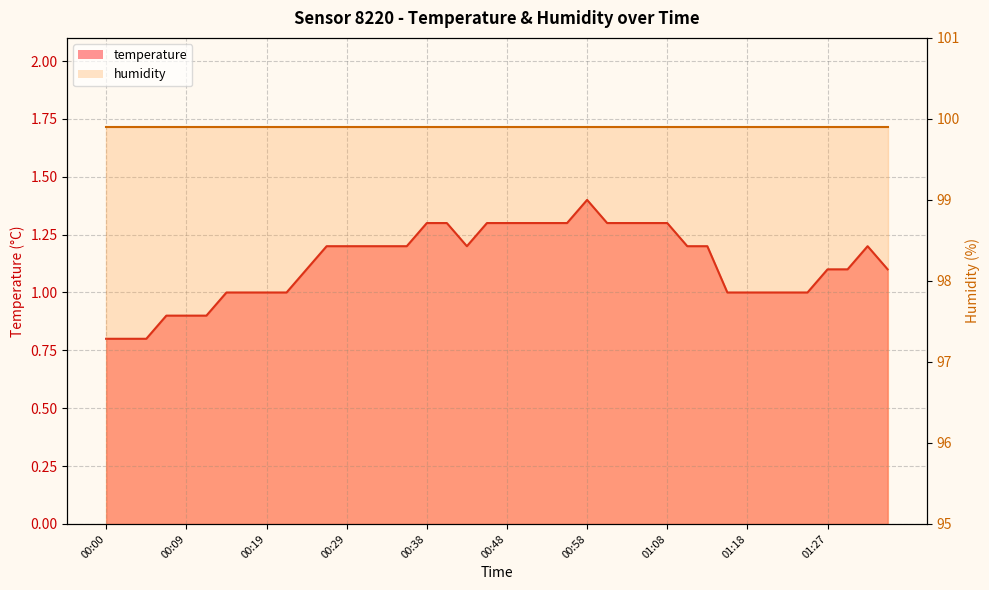

Reading left to right, list all the values displayed in this chart.

0.8	0.8	0.8	0.9	0.9	0.9	1.0	1.0	1.0	1.0	1.1	1.2	1.2	1.2	1.2	1.2	1.3	1.3	1.2	1.3	1.3	1.3	1.3	1.3	1.4	1.3	1.3	1.3	1.3	1.2	1.2	1.0	1.0	1.0	1.0	1.0	1.1	1.1	1.2	1.1